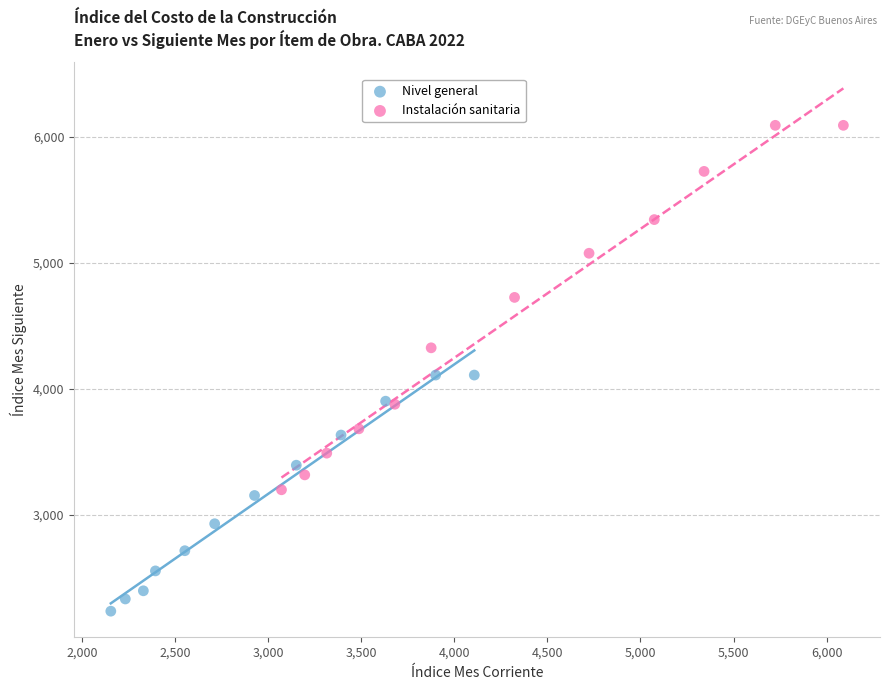

Which series has the largest Y range (max minus min)?

Instalación sanitaria